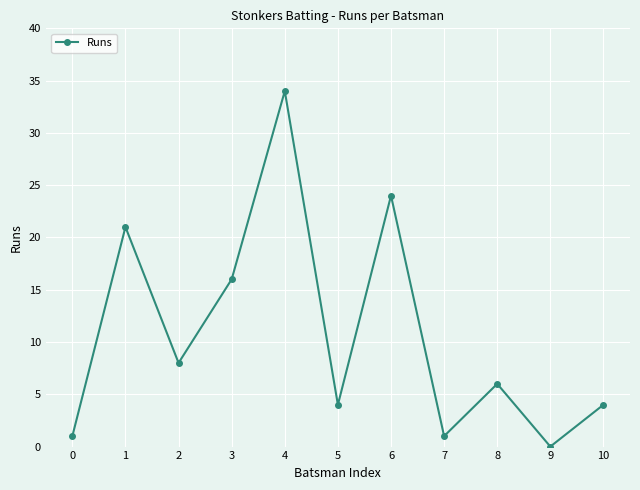

Which label corresponds to the smallest value in the chart?

9